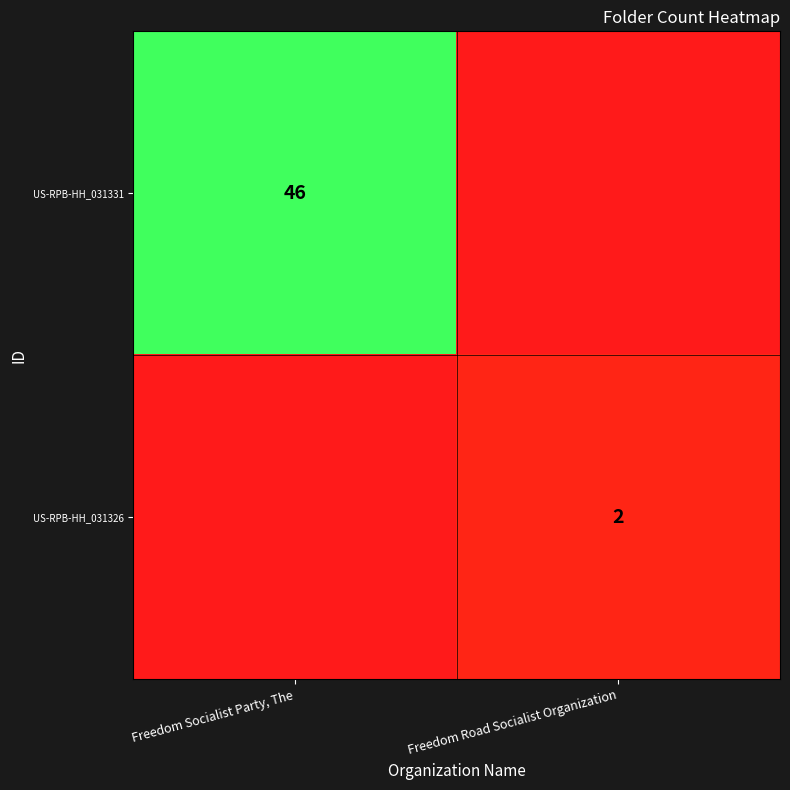

At which category is the sum across all series the highest?

Freedom Socialist Party, The